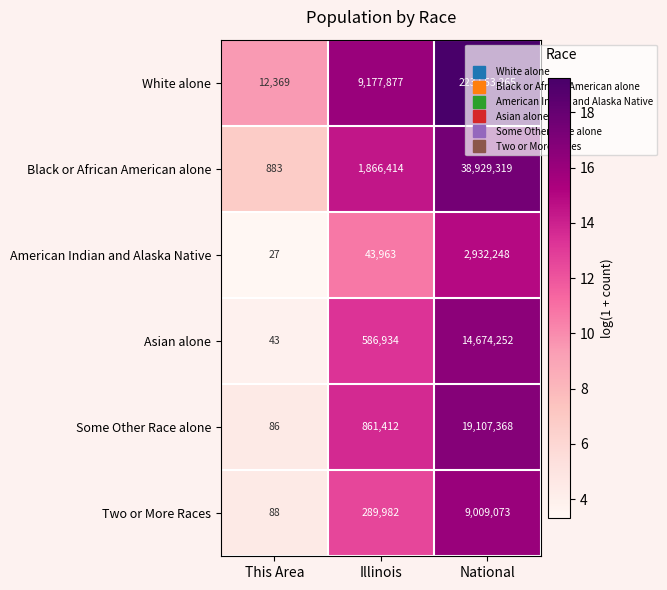

Is the value of American Indian and Alaska Native at This Area greater than the value of Two or More Races at This Area?

No